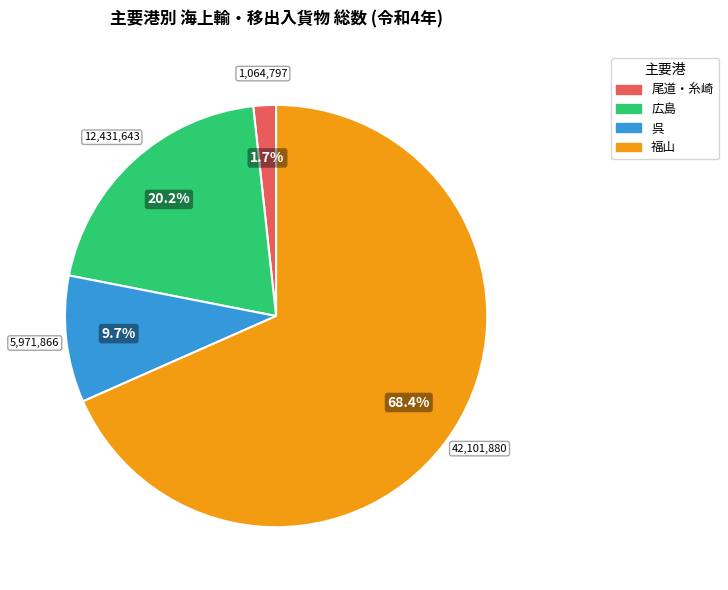

Is 広島 the majority of the pie?

No